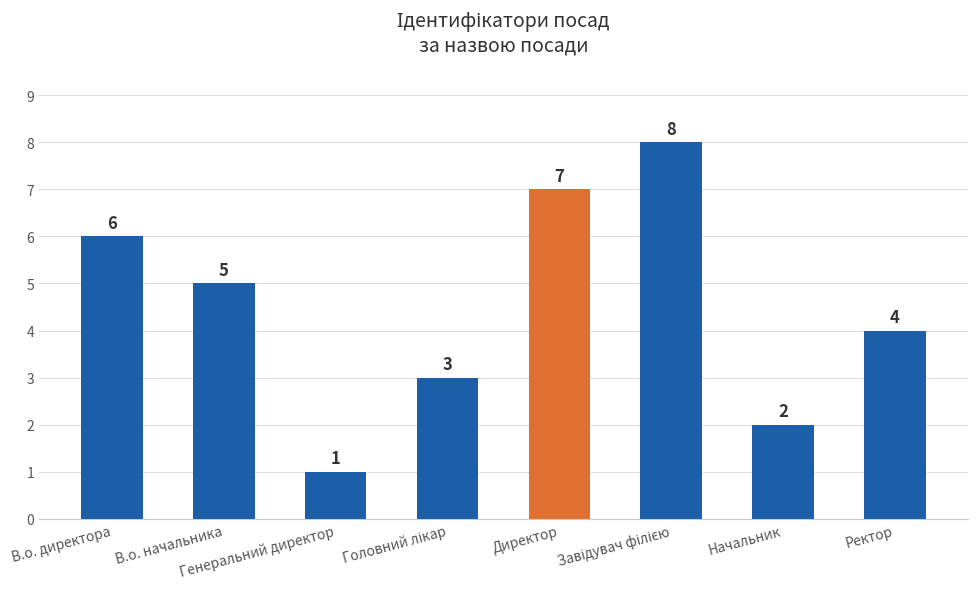

What is the sum of all values?

36